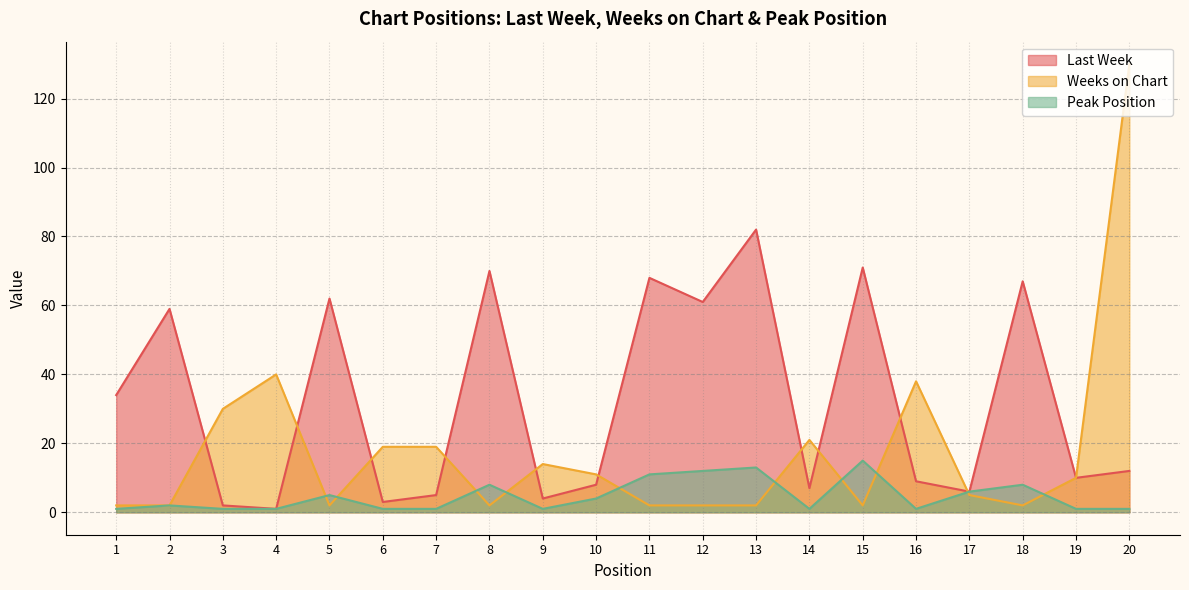

At which category is the sum across all series the highest?

20